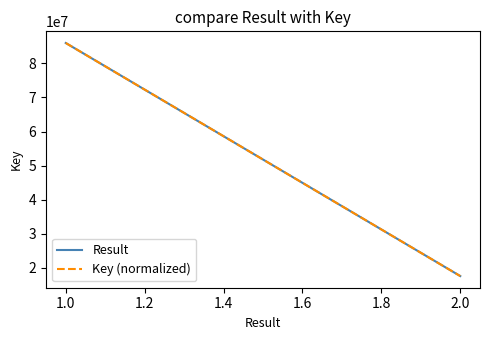

What is the average value of the Key (normalized) series?

51787011